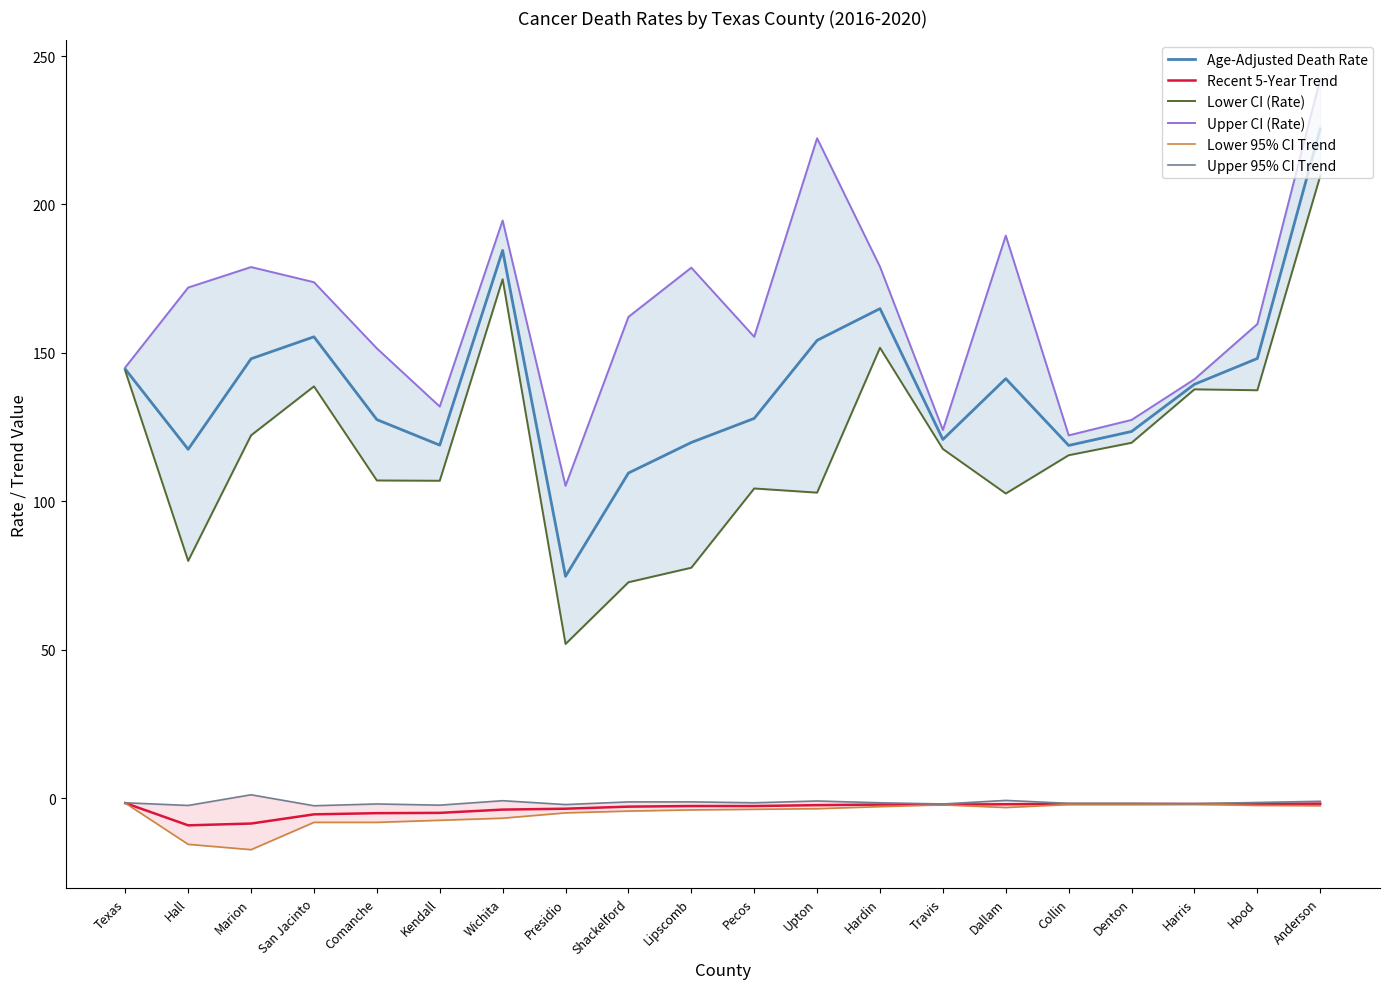

How many lines are shown in the chart?

6